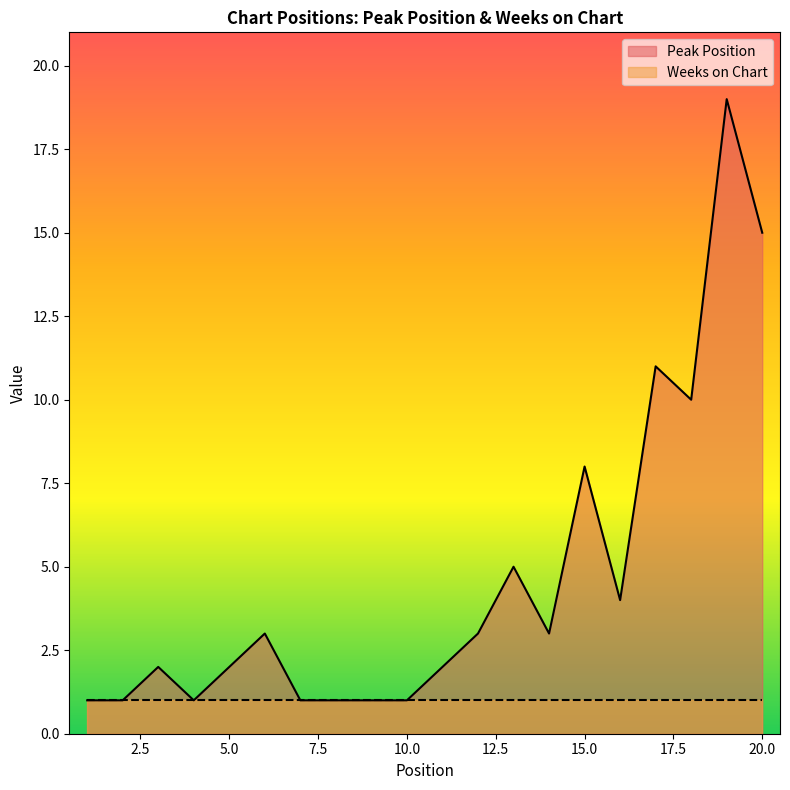

List the labels in order of value, smallest first.

1, 2, 4, 7, 8, 9, 10, 3, 5, 11, 6, 12, 14, 16, 13, 15, 18, 17, 20, 19